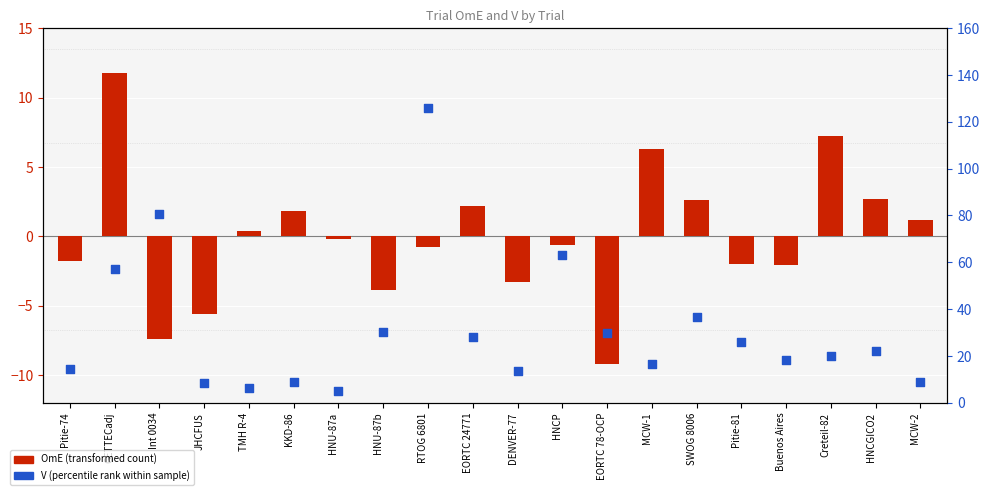

Is the value of OmE (transformed count) at HNU-87b greater than the value of V (percentile rank within sample) at RTOG 6801?

No